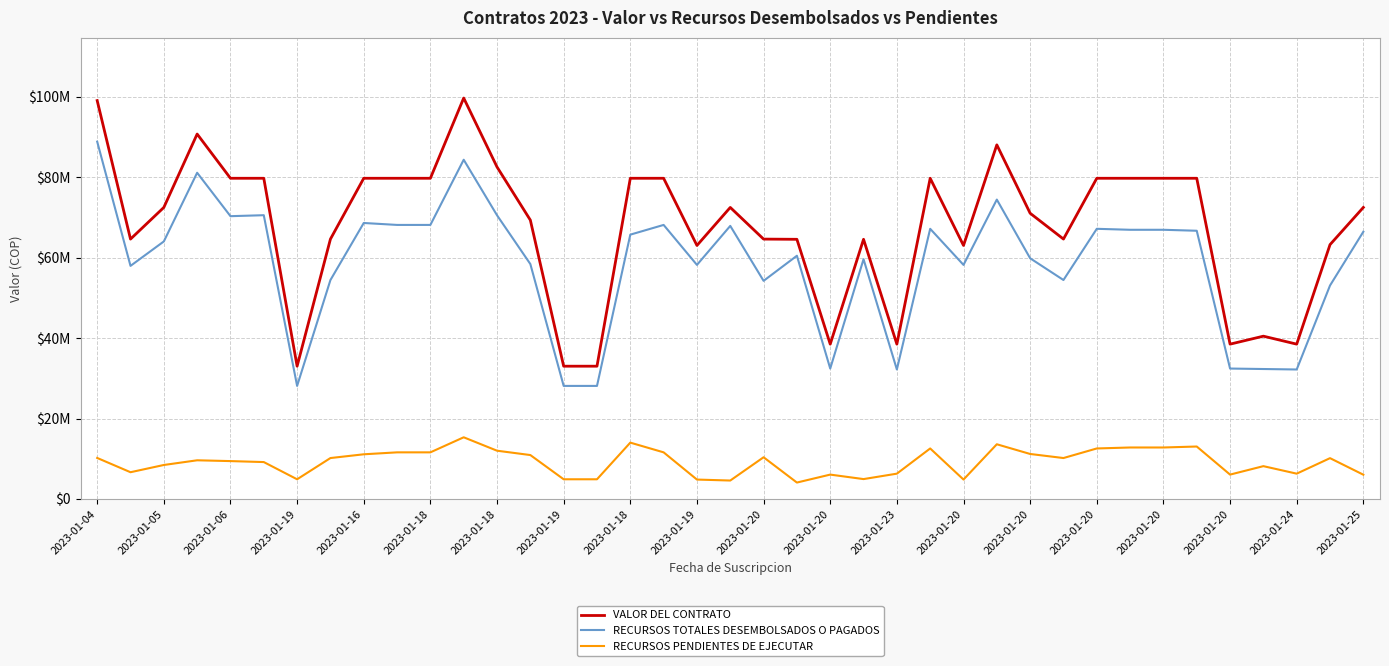

Does the chart have visible grid lines?

Yes